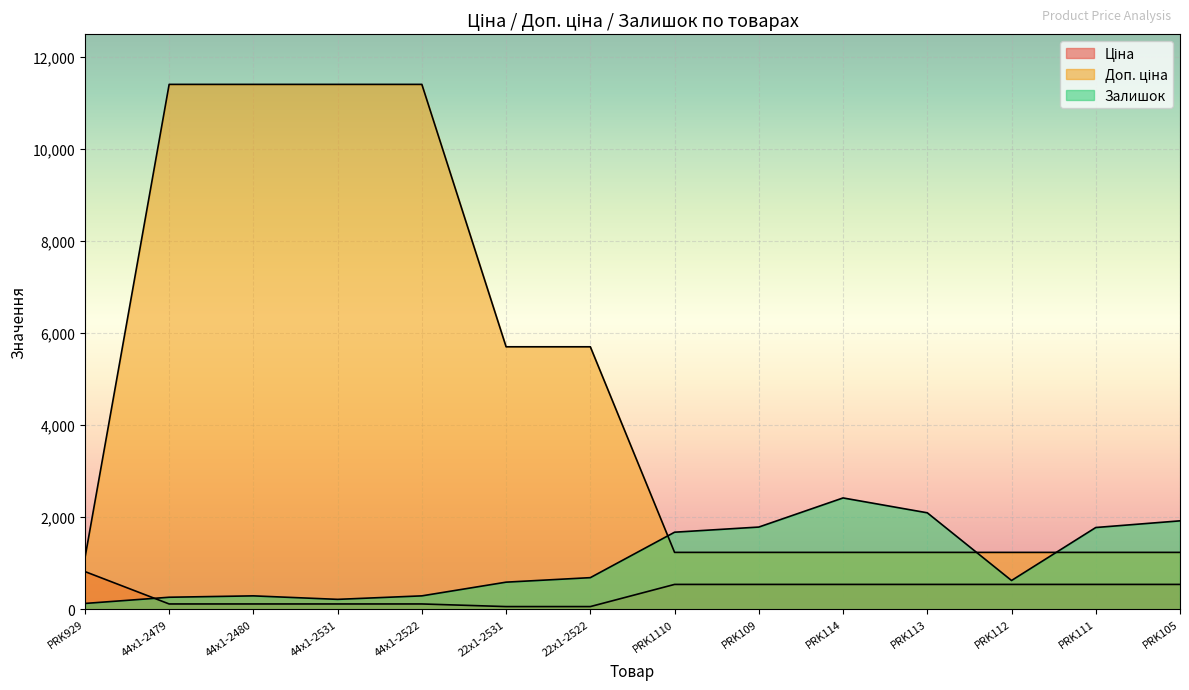

Is the value of Ціна at PRK929 greater than the value of Доп. ціна at PRK929?

No